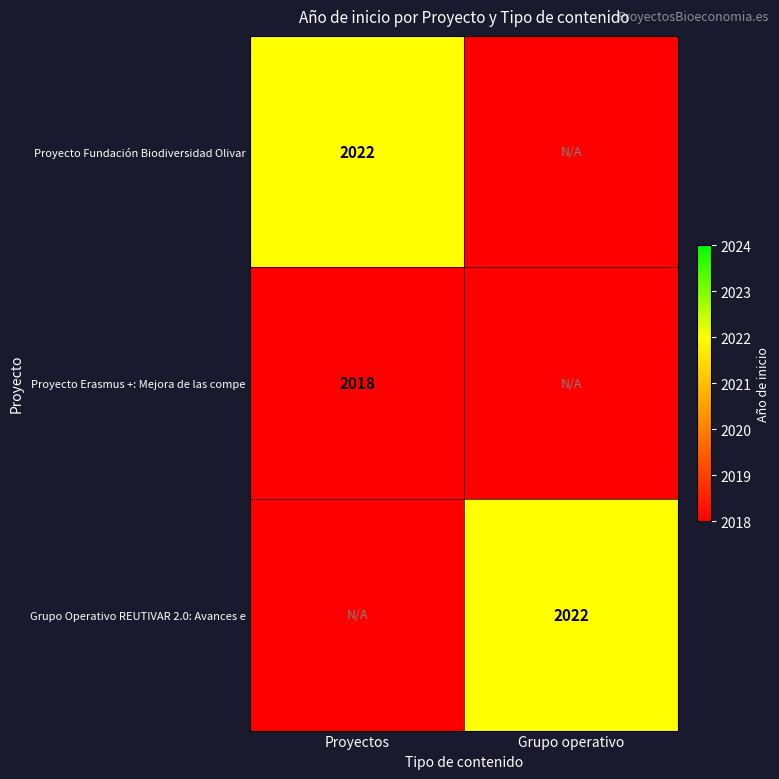

What is the smallest value displayed?

2018